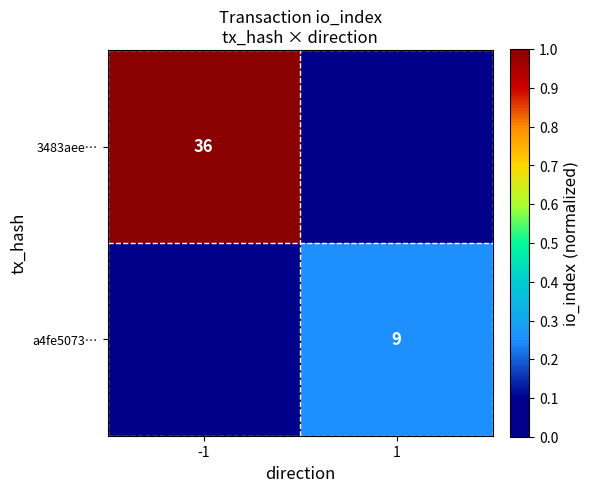

Is the value of a4fe5073… at 1 greater than the value of 3483aee… at -1?

No